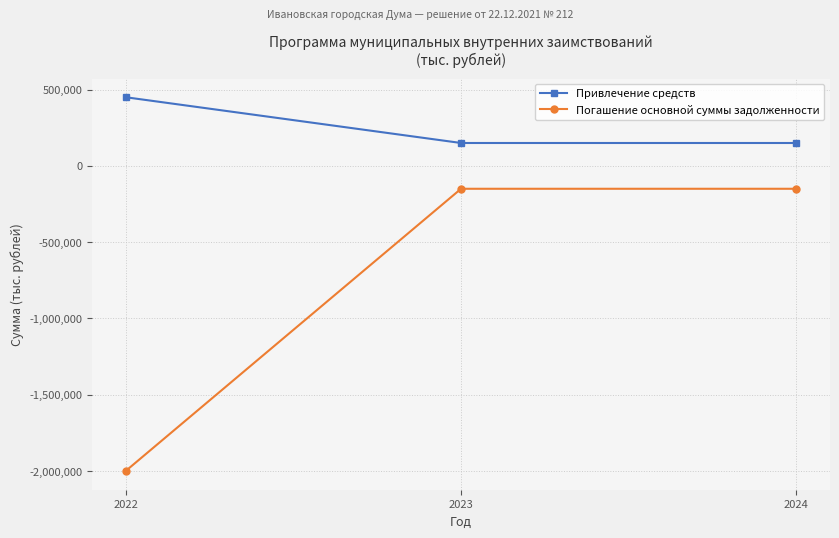

Reading left to right, what are all the values shown in this chart?

Привлечение средств: 2022=450000	2023=150000	2024=150000
Погашение основной суммы задолженности: 2022=-2000000	2023=-150000	2024=-150000